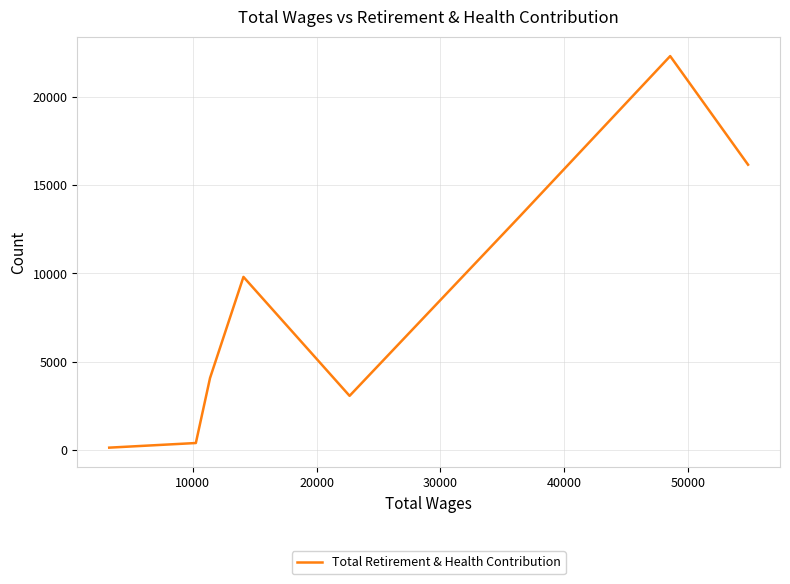

What is the difference between the second highest and second lowest values?

15764